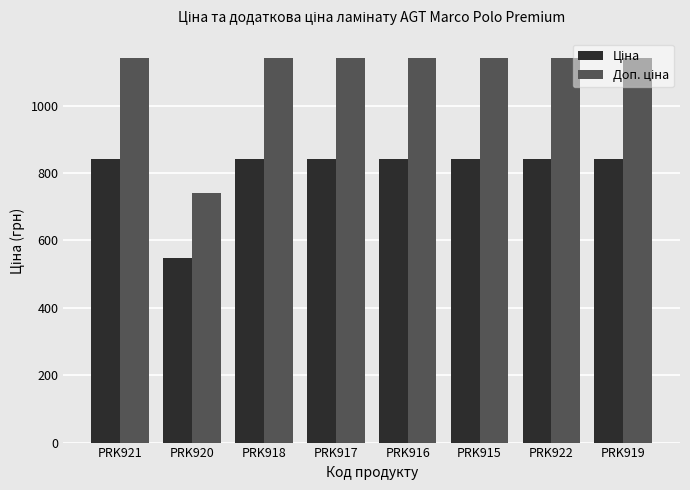

What is the spread (max minus min) of values at PRK922?

299.1